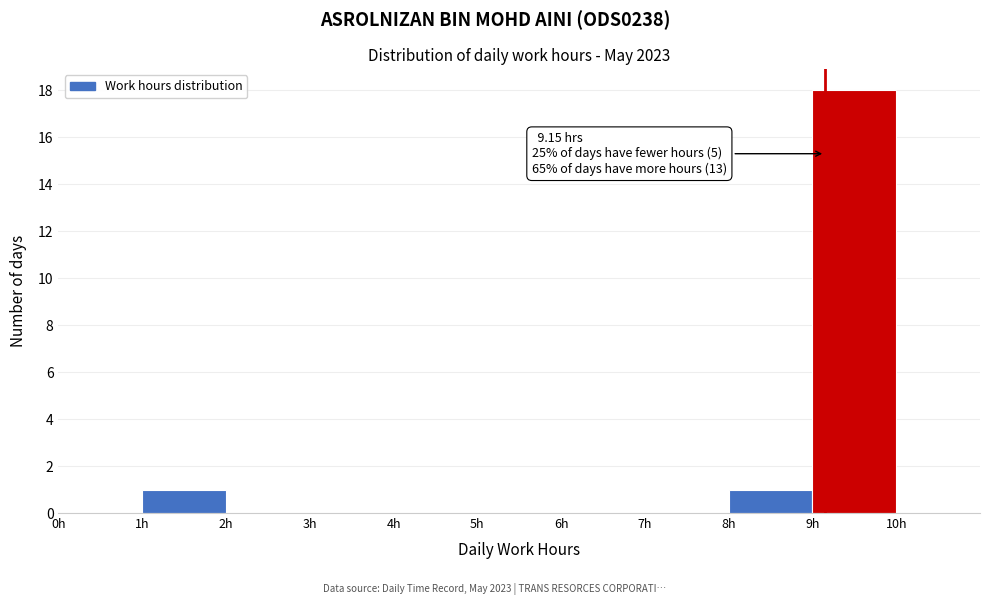

Which range on the x-axis has the tallest bar?

9 to 10